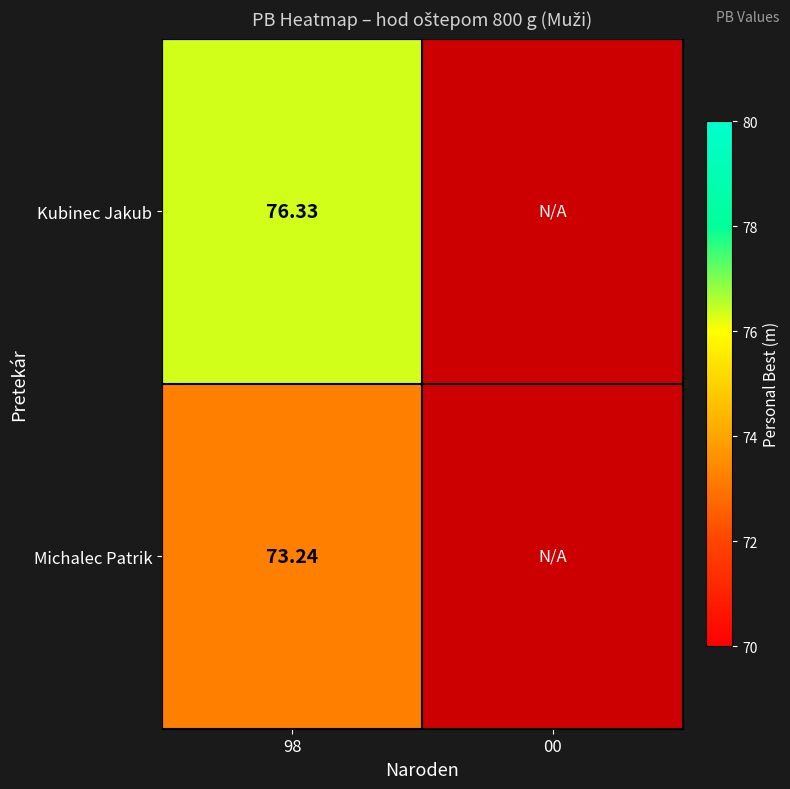

What is the minimum value shown in the chart?

73.2